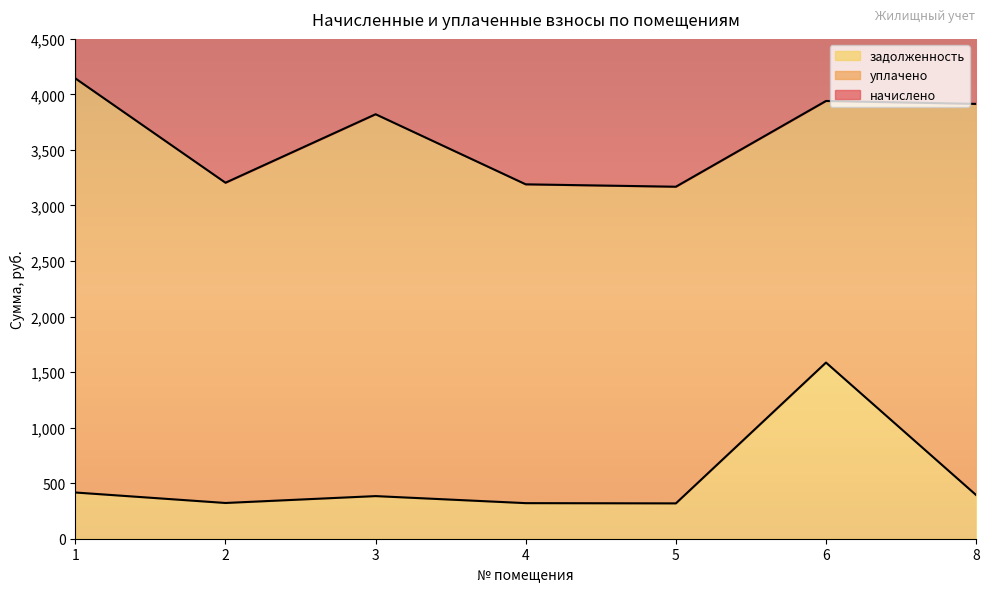

Which series has the largest range (max minus min)?

начислено